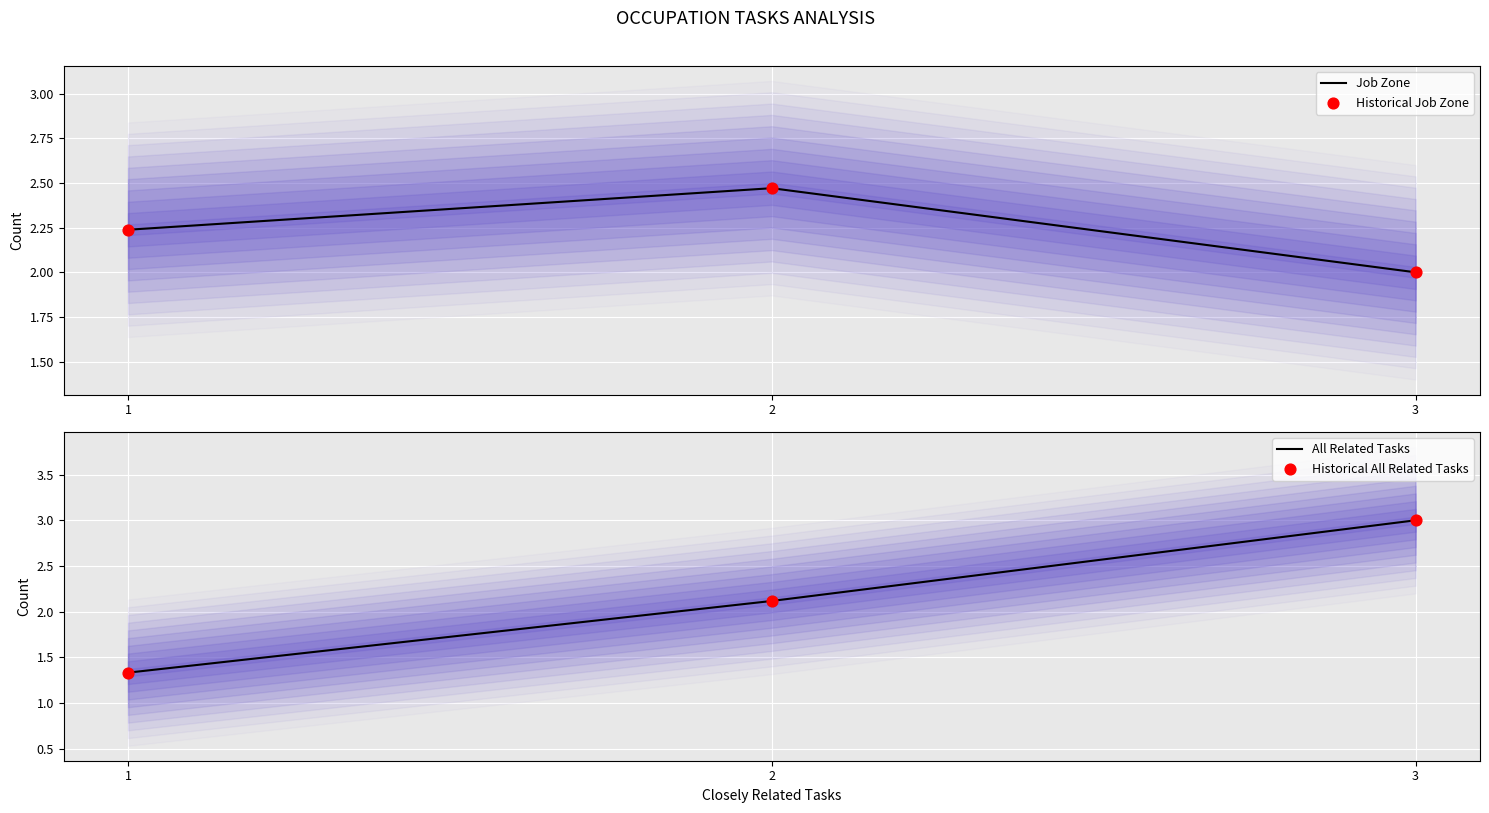

At which category is the sum across all series the highest?

3